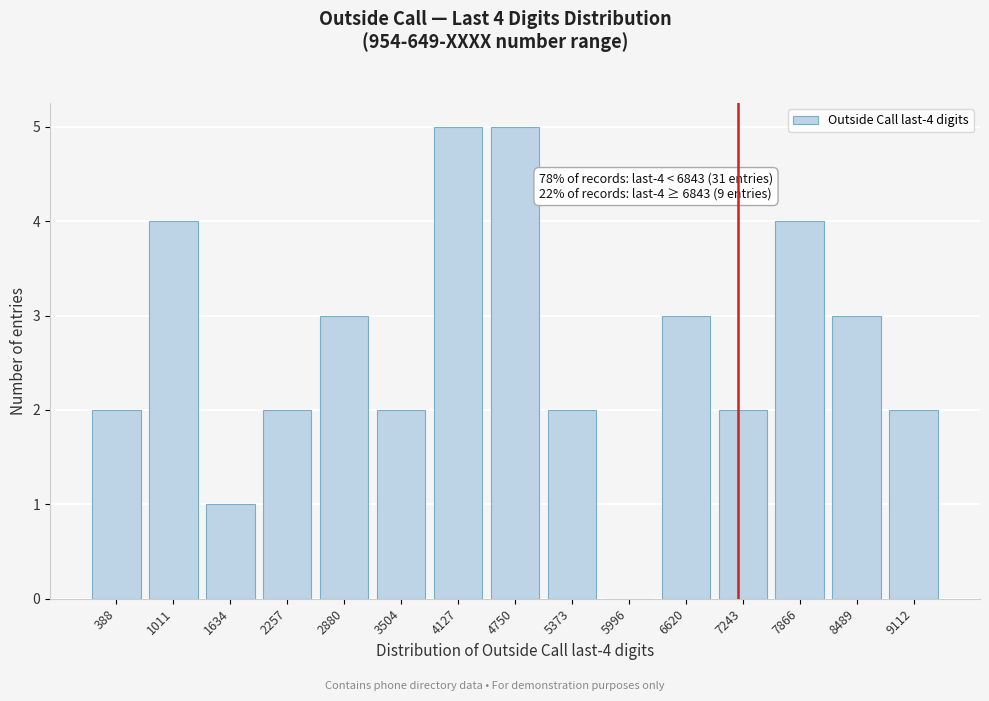

Reading right to left, what are all the values shown in this chart?

9112=2	8489=3	7866=4	7243=2	6620=3	5996=0	5373=2	4750=5	4127=5	3504=2	2880=3	2257=2	1634=1	1011=4	388=2